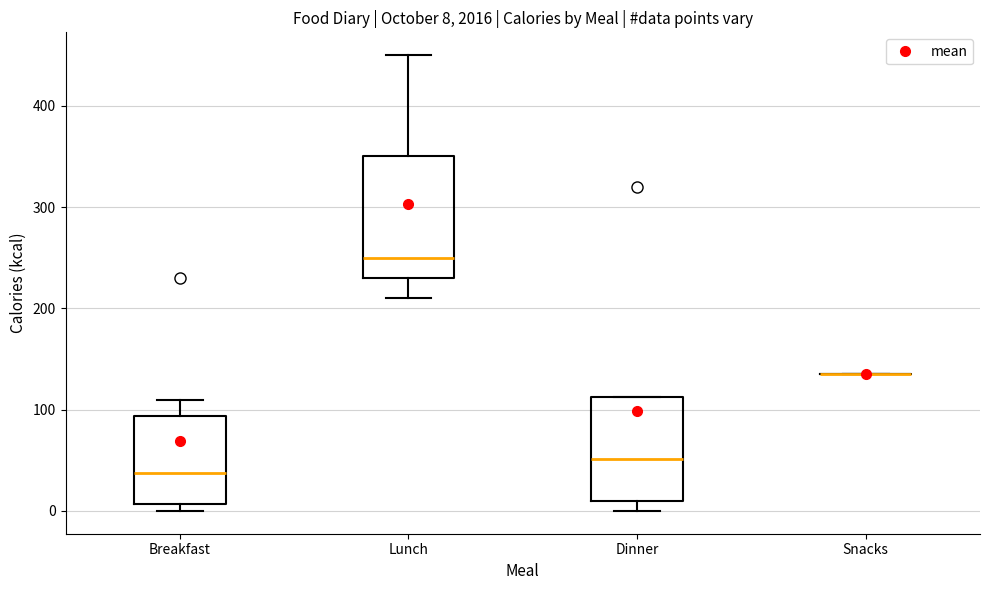

Which box is the tallest, from its lower edge to its upper edge?

Lunch